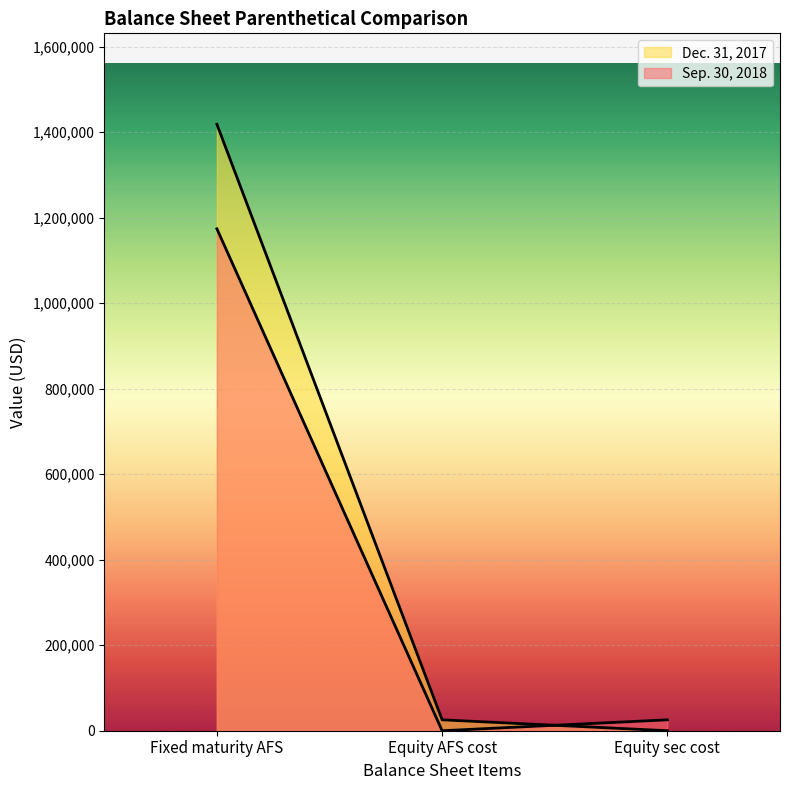

How many series are shown in this chart?

2